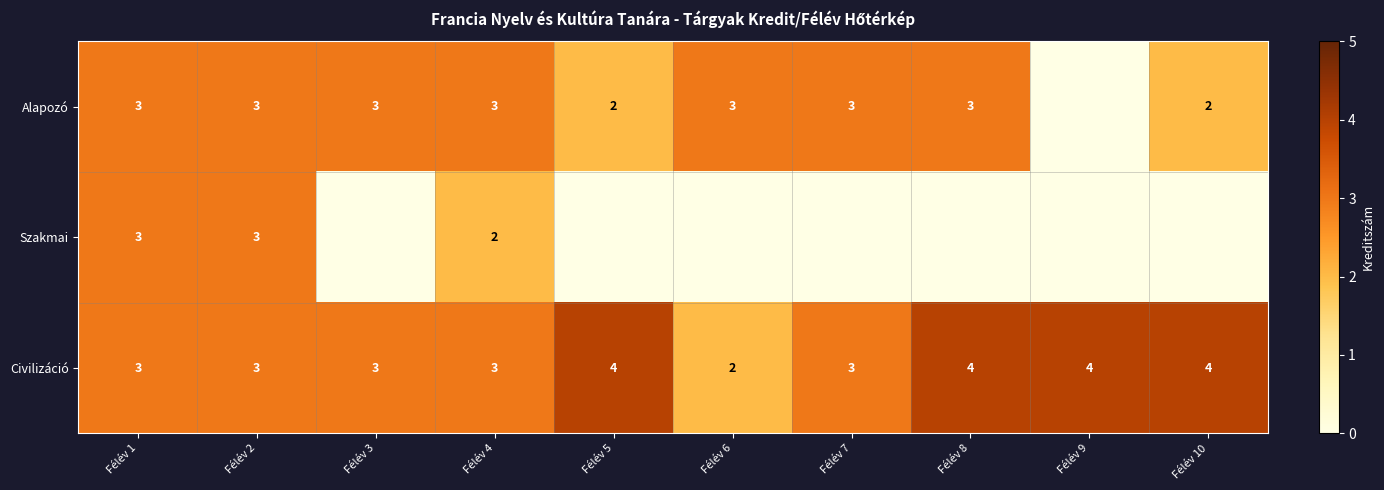

What is the sum of the Civilizáció values at Félév 2 and Félév 1?

6